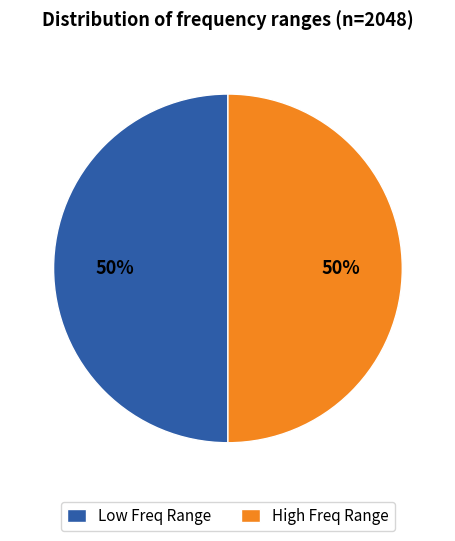

To the nearest percent, what portion does Low Freq Range represent?

50%